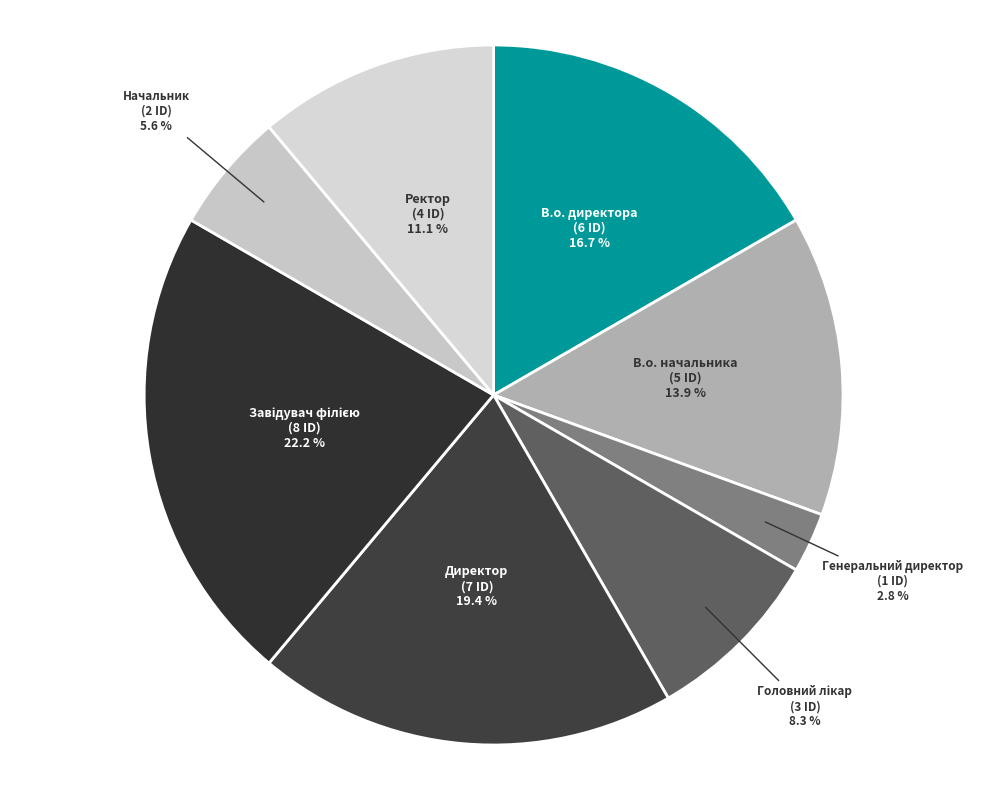

Rank the categories by value from highest to lowest.

Завідувач філією, Директор, В.о. директора, В.о. начальника, Ректор, Головний лікар, Начальник, Генеральний директор